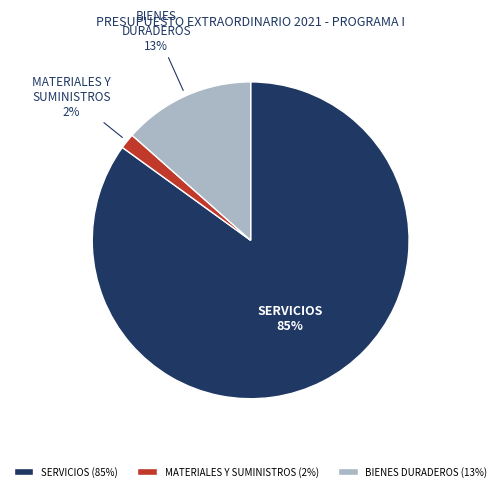

Which has a higher value, SERVICIOS or MATERIALES Y SUMINISTROS?

SERVICIOS